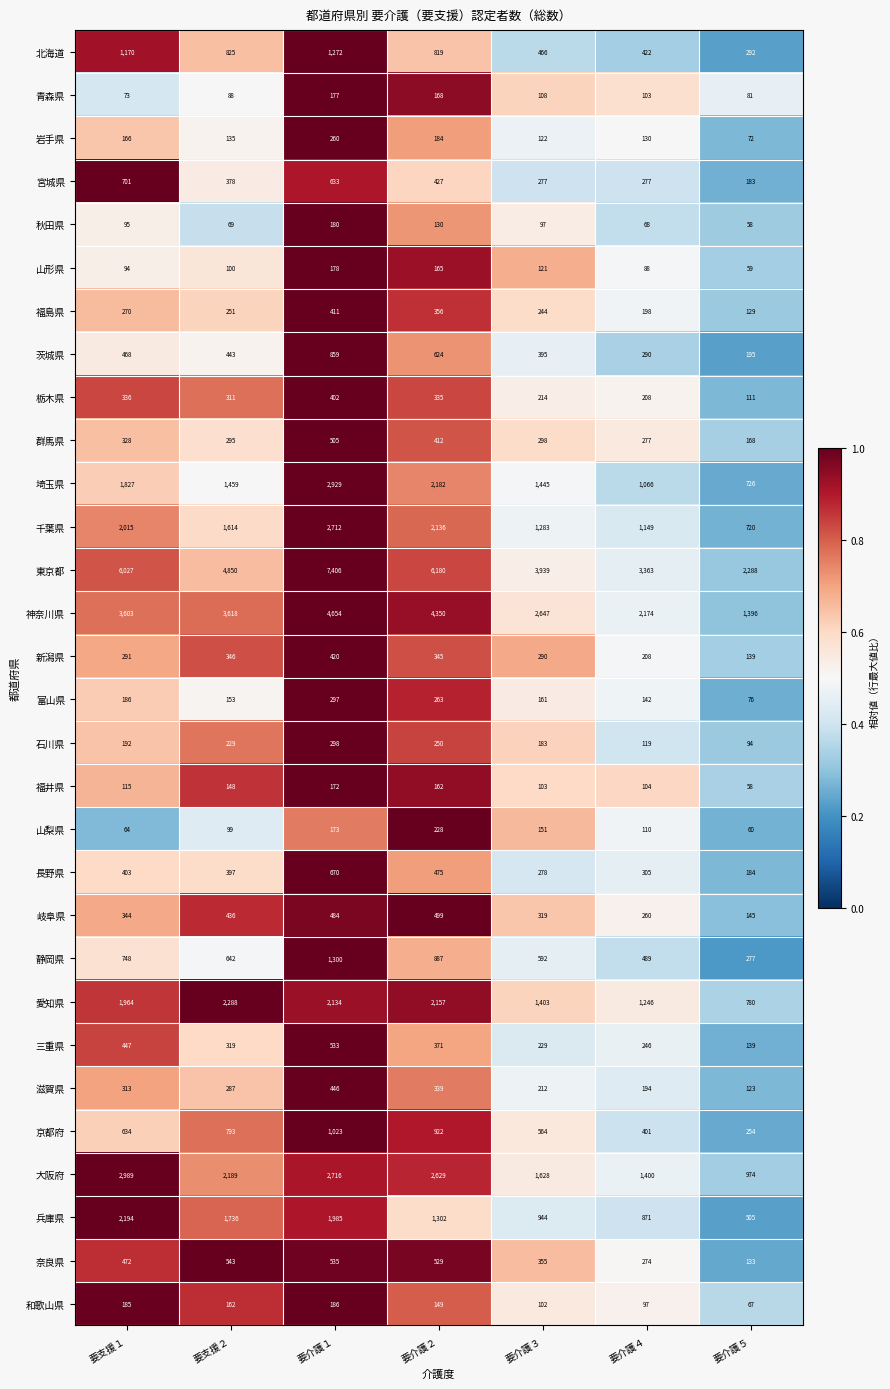

The 栃木県 series shows 335 at 要介護２. True or false?

True